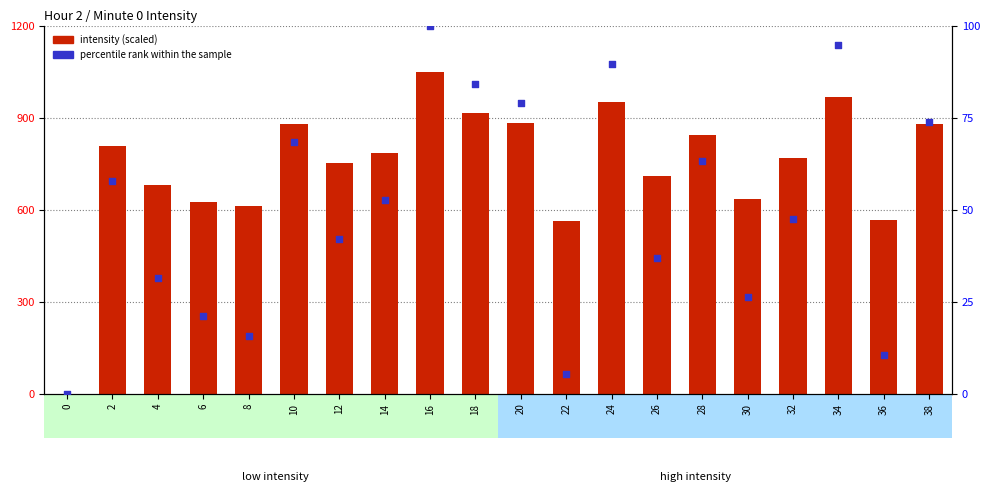

Is the value of intensity (scaled) at 10 greater than the value of percentile rank within the sample at 4?

Yes